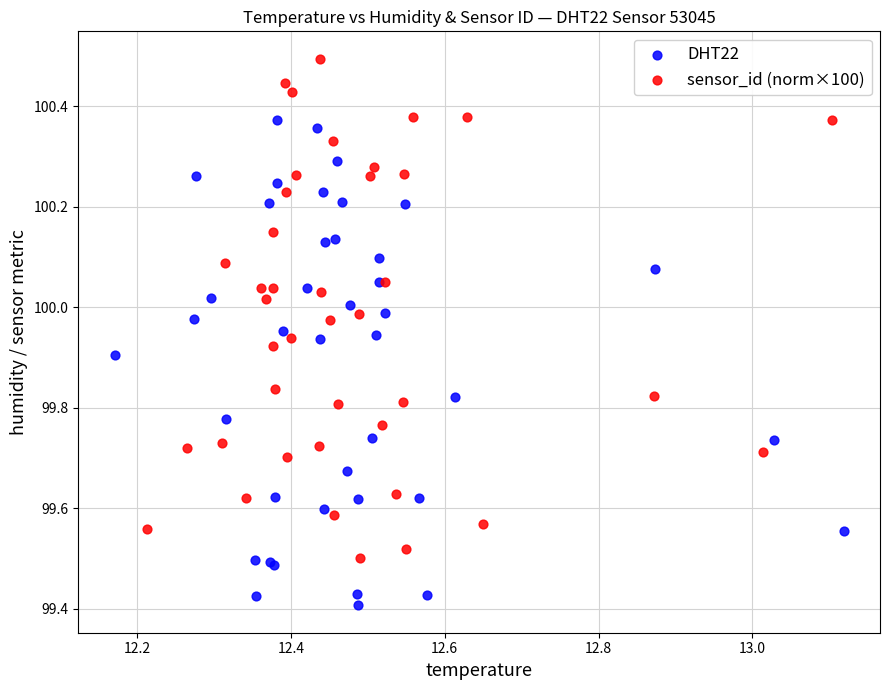

Which series reaches the maximum Y coordinate?

sensor_id (norm×100)